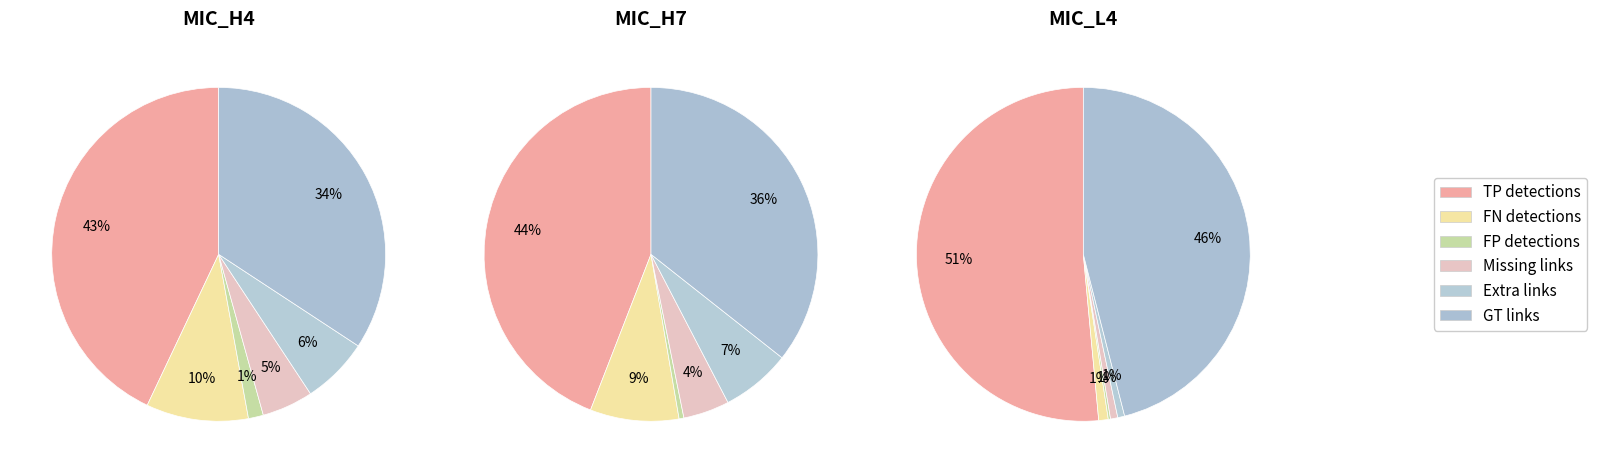

Does GT links account for over 50% of the chart?

No